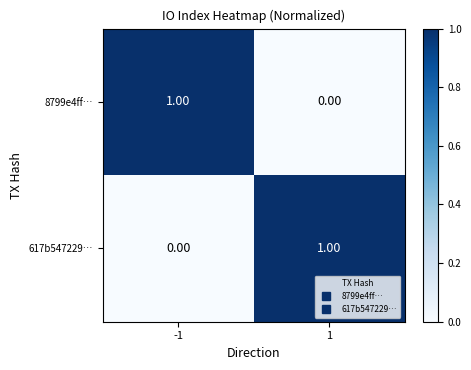

List the labels in order of 617b547229… value, largest first.

1, -1